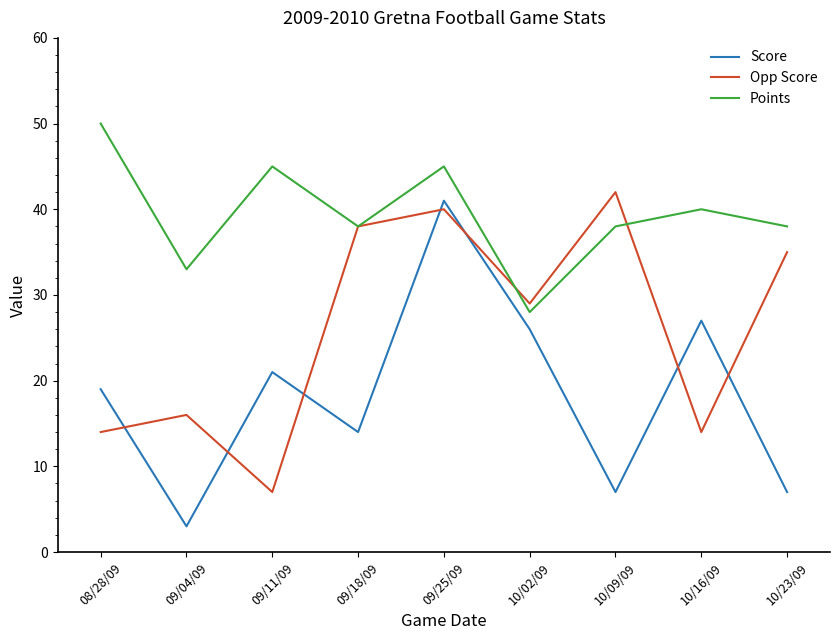

Rank the series at 10/02/09 from highest to lowest value.

Opp Score, Points, Score